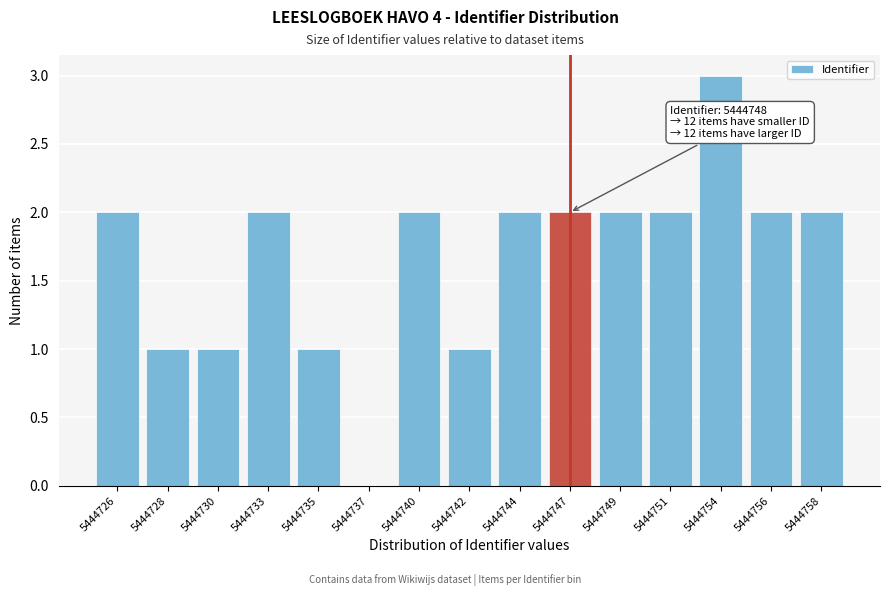

Reading left to right, transcribe all the data shown in this chart.

5444726=2	5444728=1	5444730=1	5444733=2	5444735=1	5444737=0	5444740=2	5444742=1	5444744=2	5444747=2	5444749=2	5444751=2	5444754=3	5444756=2	5444758=2